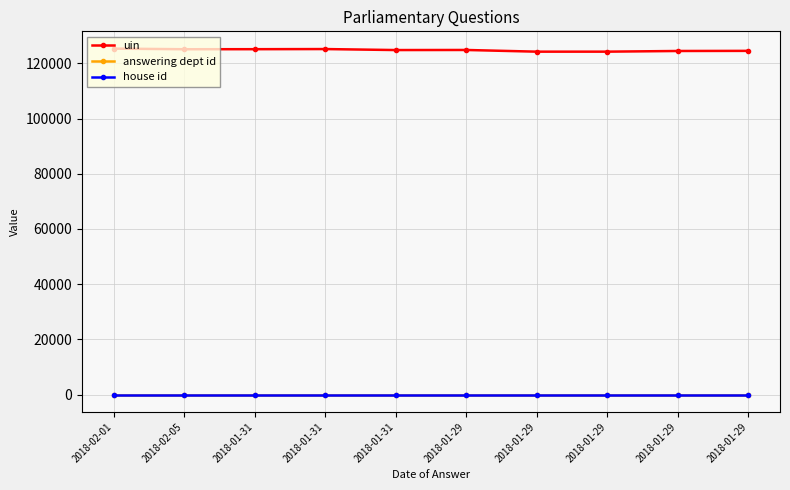

True or false: answering dept id has a value of 12 at 2018-02-01.

False